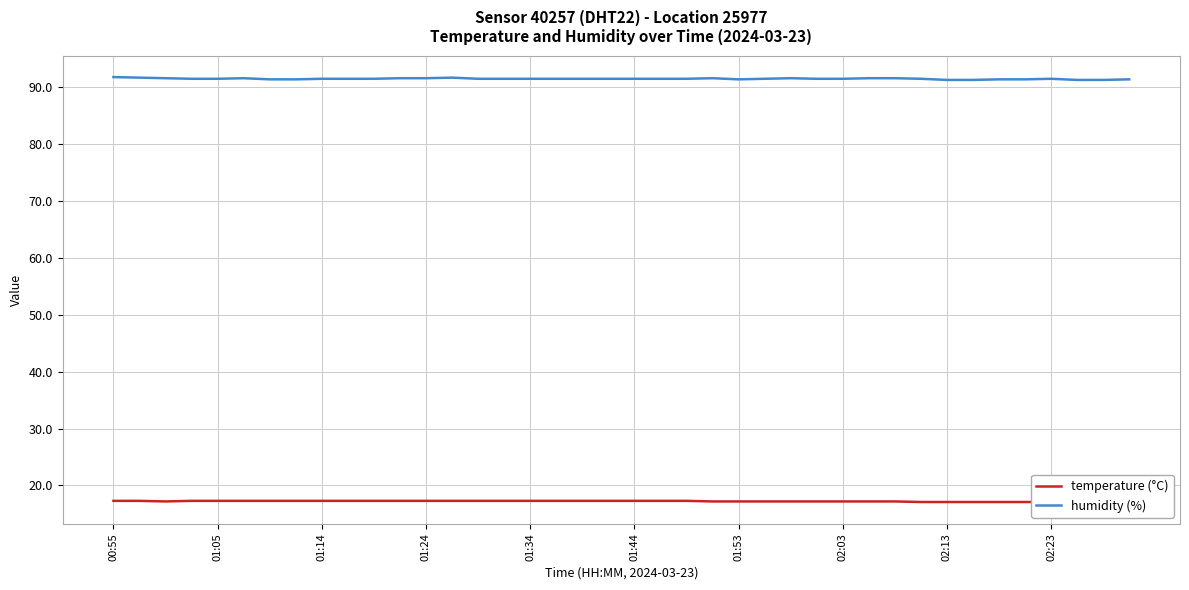

Is it true that humidity (%) equals 23.5 at 01:34?

False